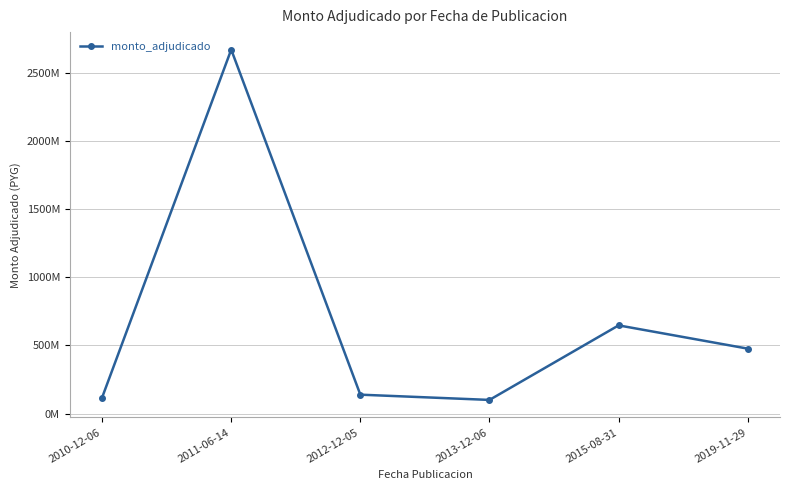

Rank the categories by value from lowest to highest.

2013-12-06, 2010-12-06, 2012-12-05, 2019-11-29, 2015-08-31, 2011-06-14